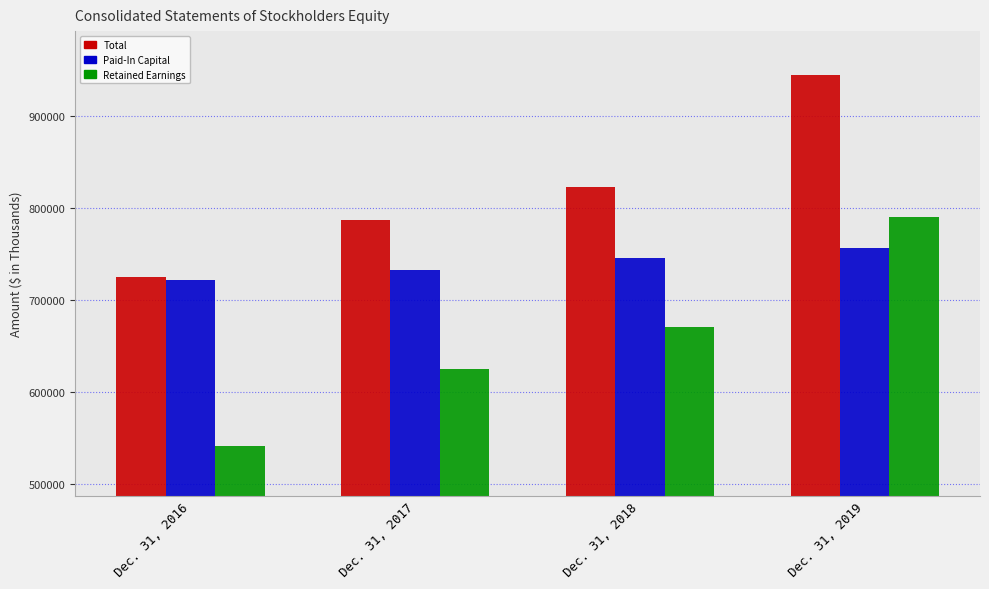

How many bars are there in total?

12